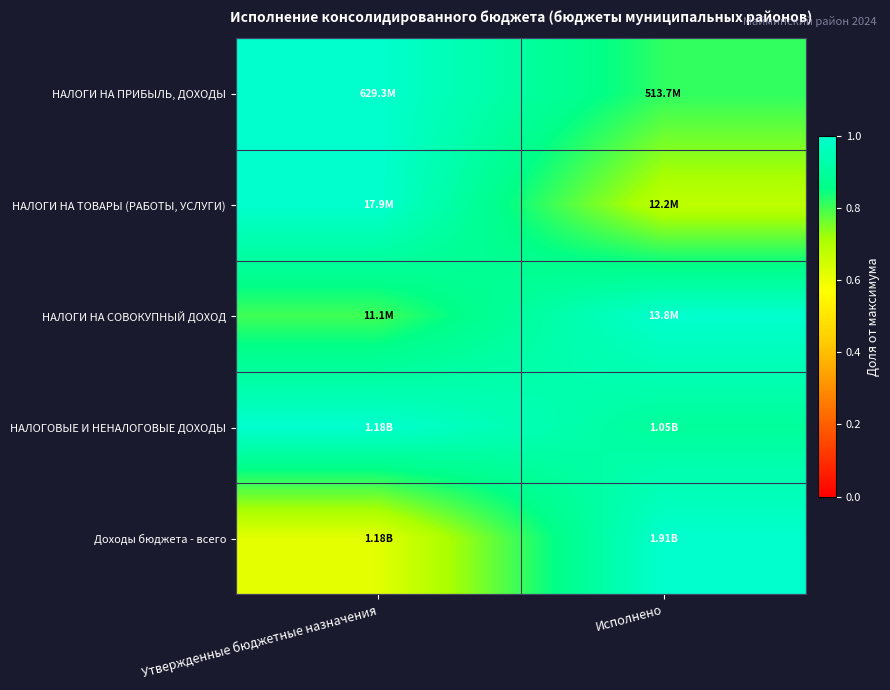

Which has a higher value, Исполнено or Утвержденные бюджетные назначения?

Утвержденные бюджетные назначения